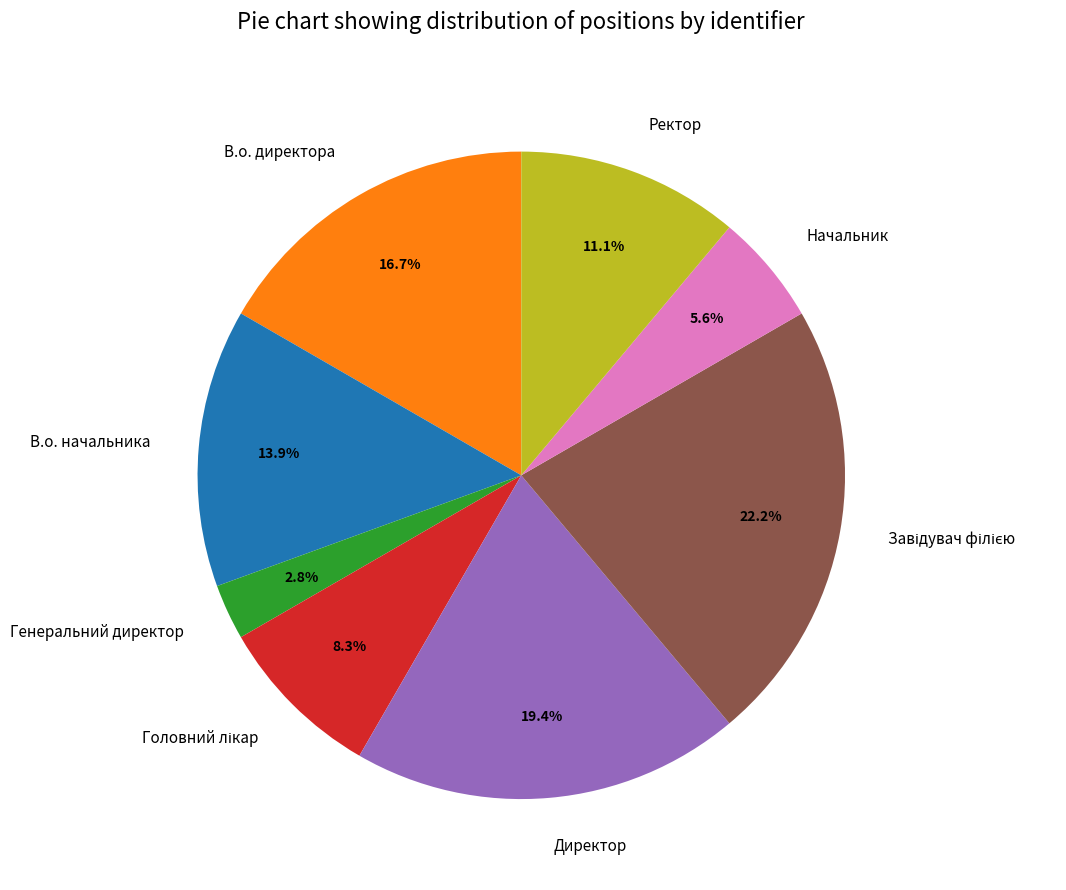

Which category has the smallest portion of the pie?

Генеральний директор